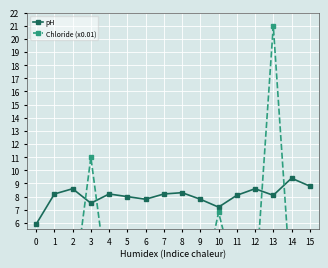

Which label corresponds to the largest value in the chart?

13